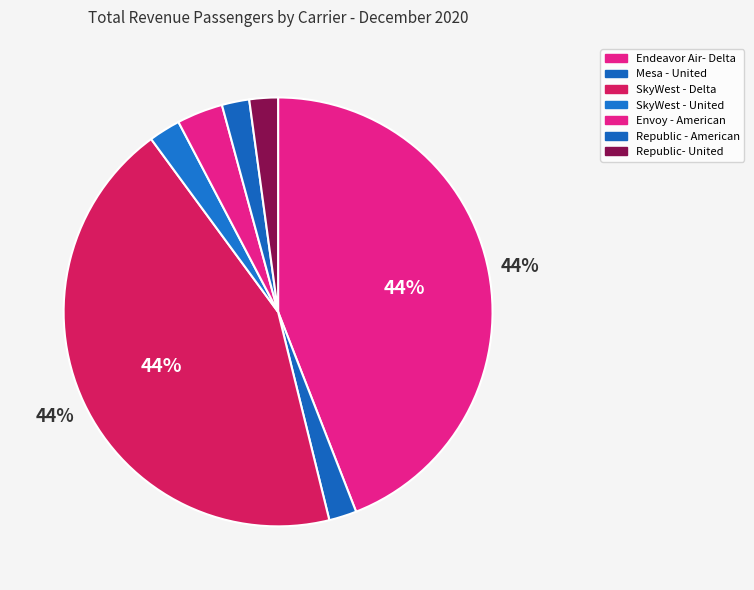

How much of the chart is everything except Envoy - American?

96.5%